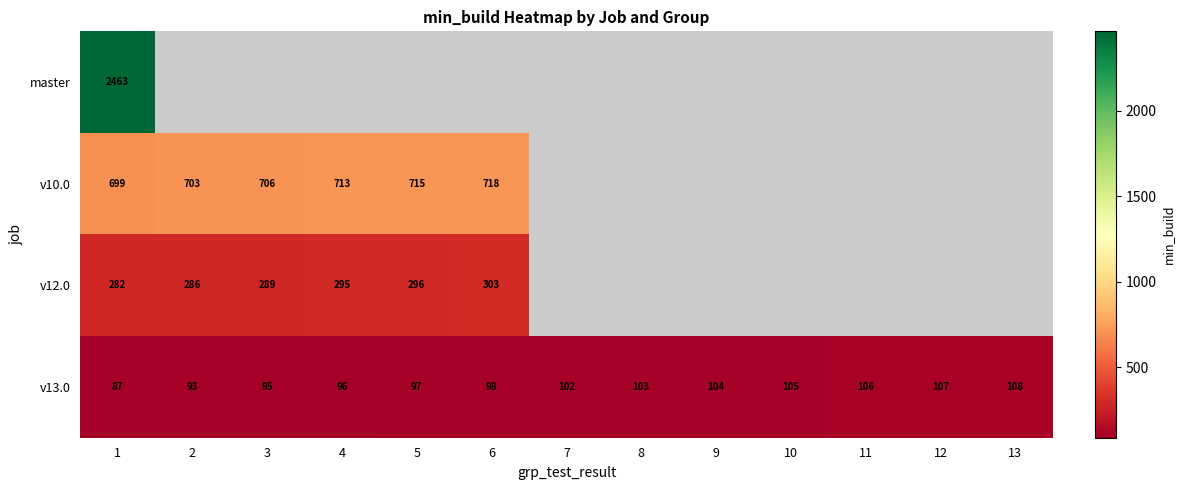

True or false: v12.0 has a value of 295 at 4.

True